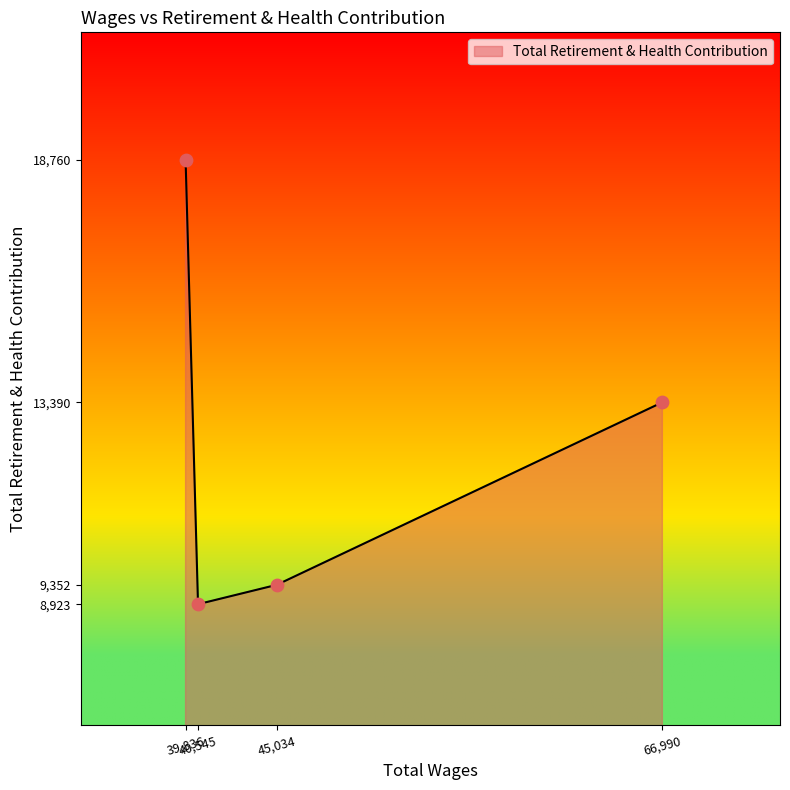

What is the sum of all values?

50425